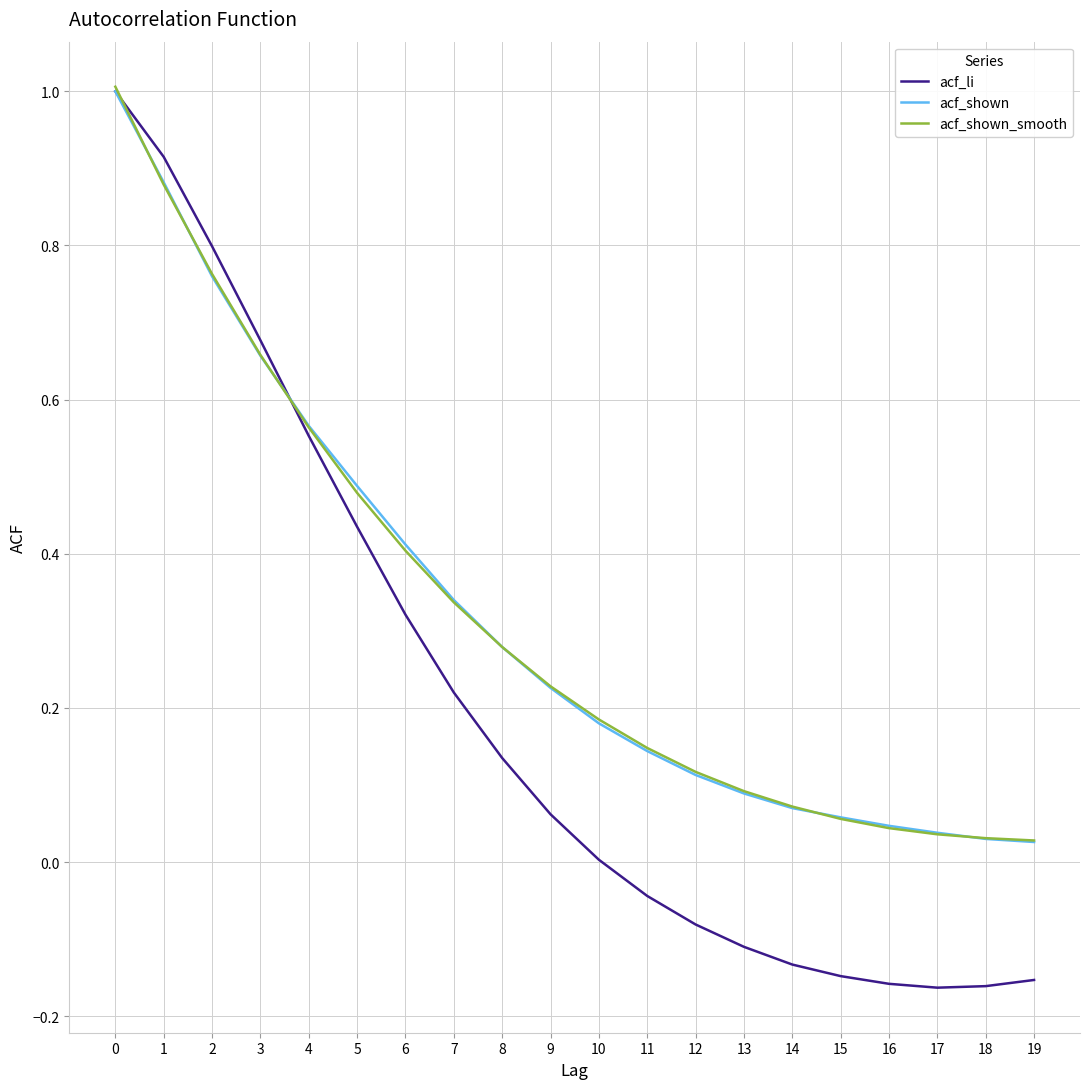

Is the value of acf_shown at 11 greater than the value of acf_shown_smooth at 10?

No